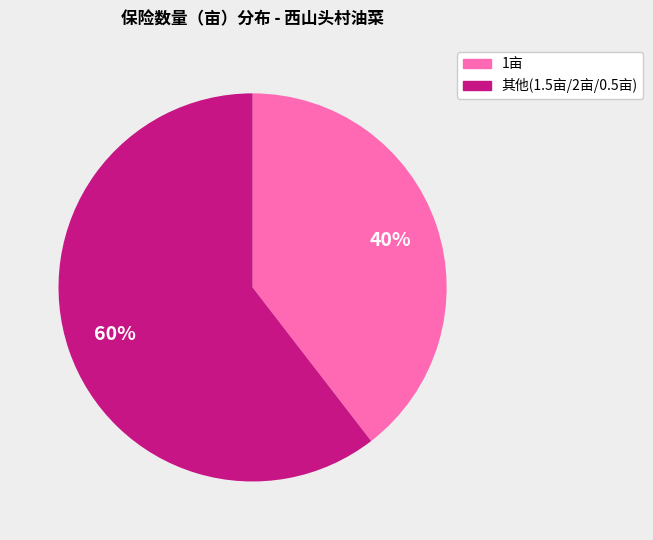

Between 1亩 and 其他(1.5亩/2亩/0.5亩), which is larger?

其他(1.5亩/2亩/0.5亩)